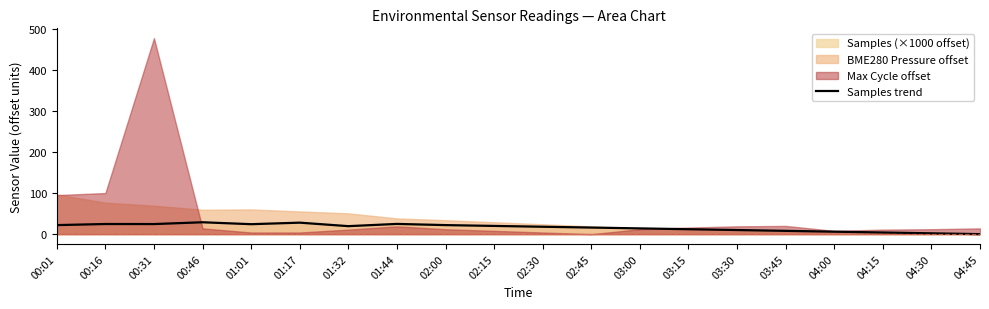

Which has a higher value, 03:15 or 00:01?

00:01